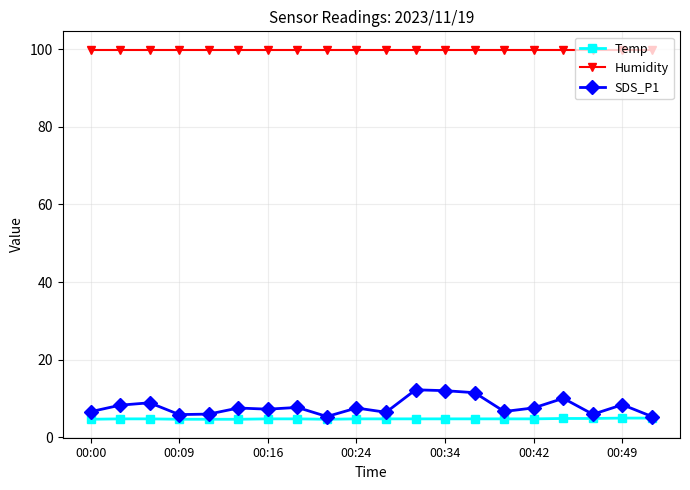

Which series has the largest range (max minus min)?

SDS_P1